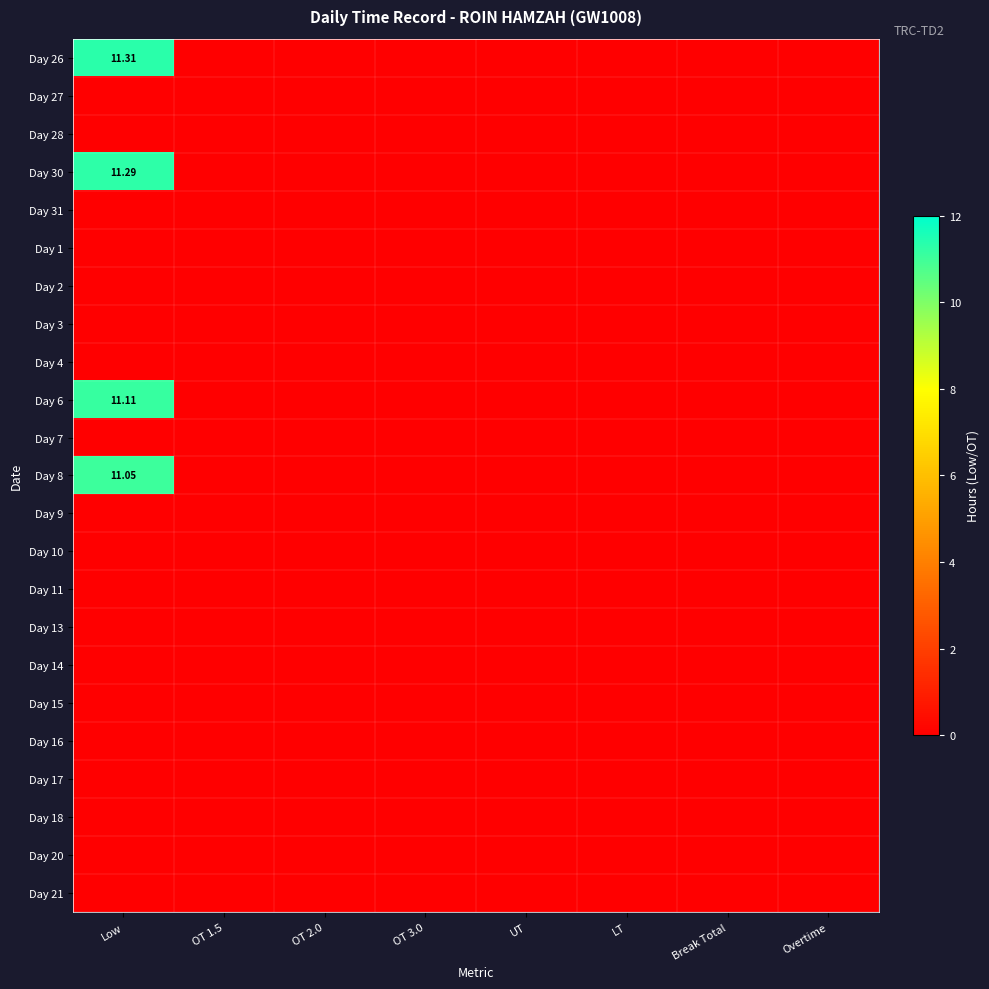

Which series has the largest range (max minus min)?

Day 26